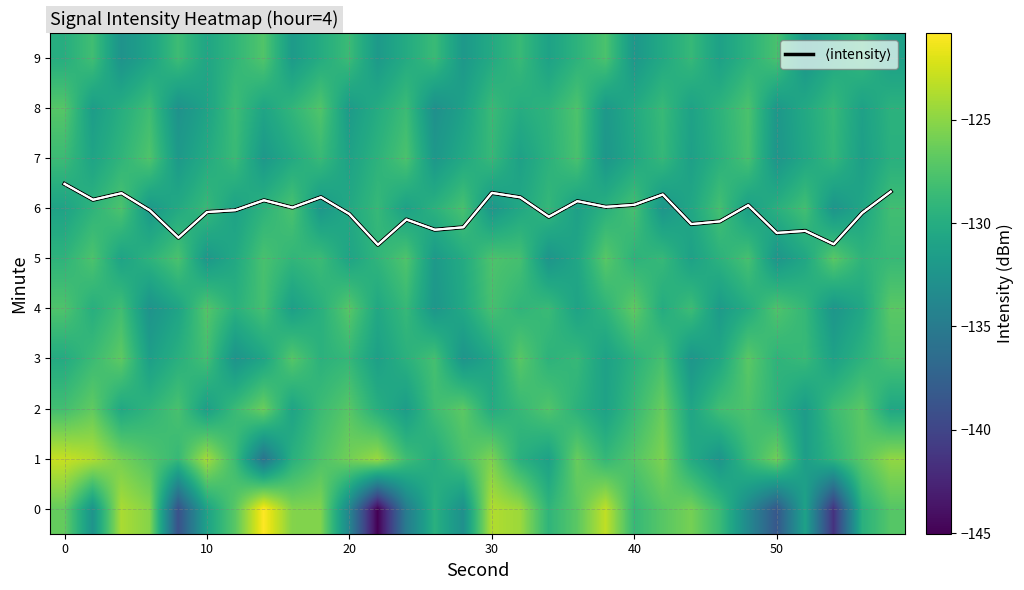

At which label is 3 closest to -129?

20